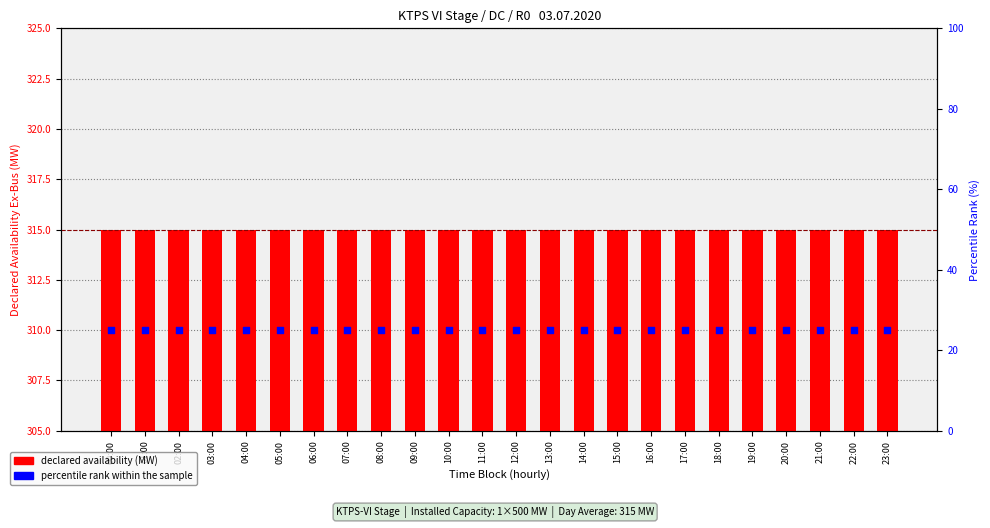

Which series has the largest Y range (max minus min)?

declared availability (MW)